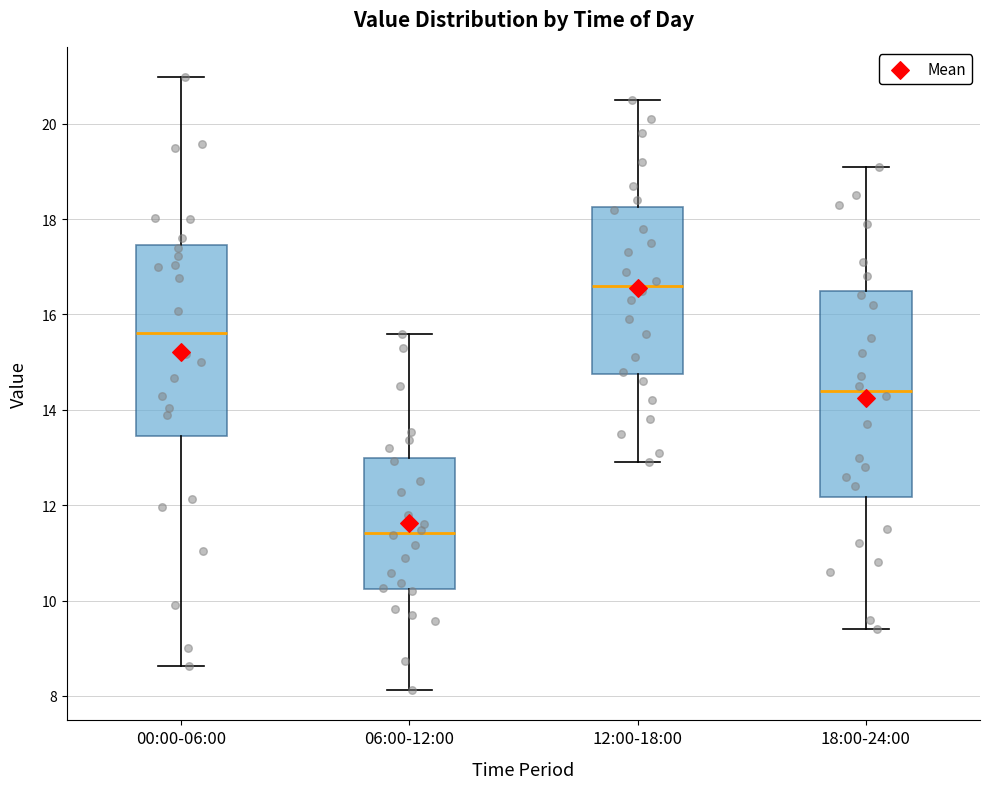

Reading left to right, transcribe this box plot: for each box, give where its median line is, the range the box spans, and where its two whiskers end, as read against the y-axis. The values are not printed on the chart, so give them approximately, as read against the axis.

00:00-06:00: median 15.6, box 13.4 to 17.4, whiskers 8.6 to 21.0
06:00-12:00: median 11.4, box 10.2 to 13.0, whiskers 8.2 to 15.6
12:00-18:00: median 16.6, box 14.8 to 18.2, whiskers 13.0 to 20.6
18:00-24:00: median 14.4, box 12.2 to 16.6, whiskers 9.4 to 19.2